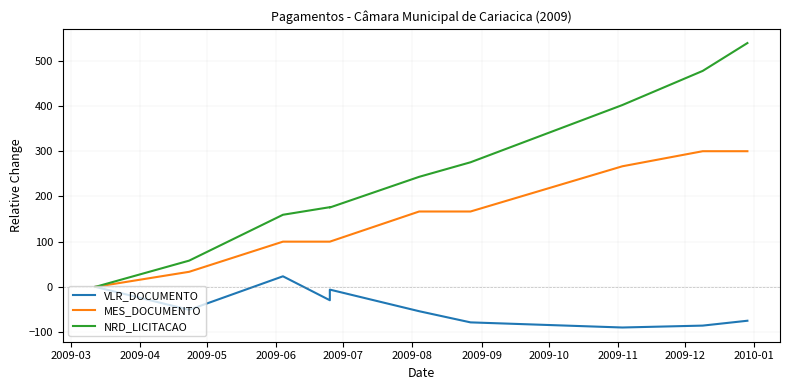

The MES_DOCUMENTO series shows 142.1 at 2009-05. True or false?

False